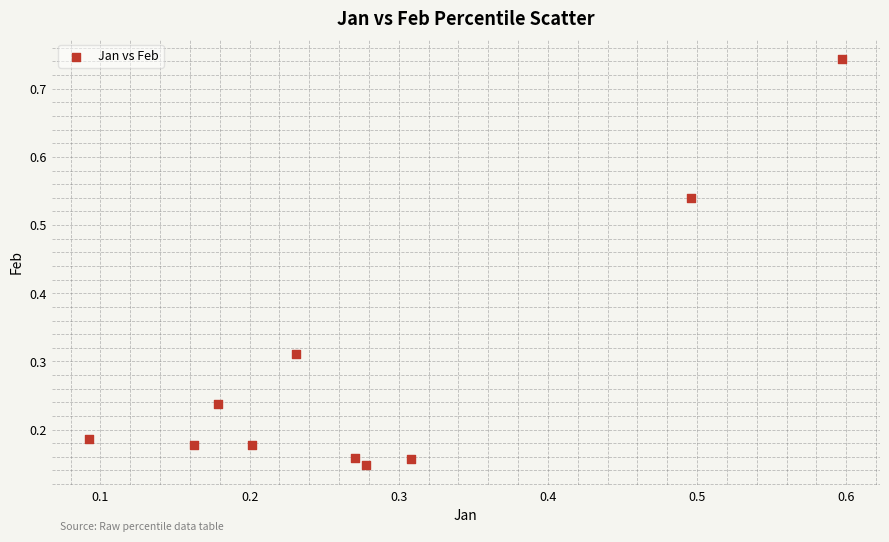

What is the range of Y values (max minus min)?

0.6